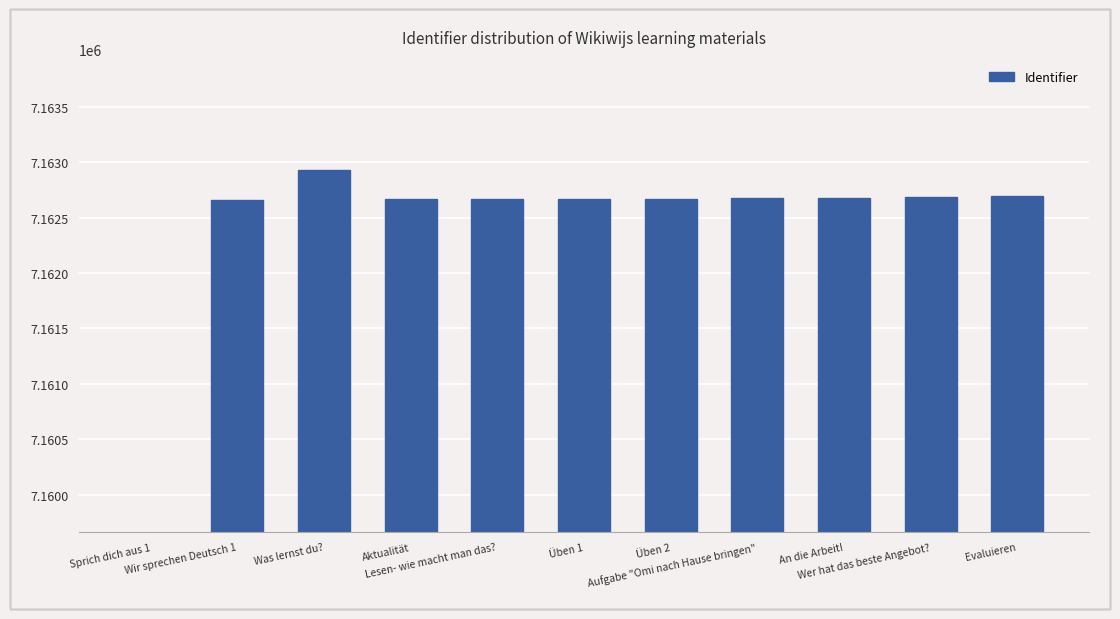

What is the value of the 11th bar from the left?

7162694